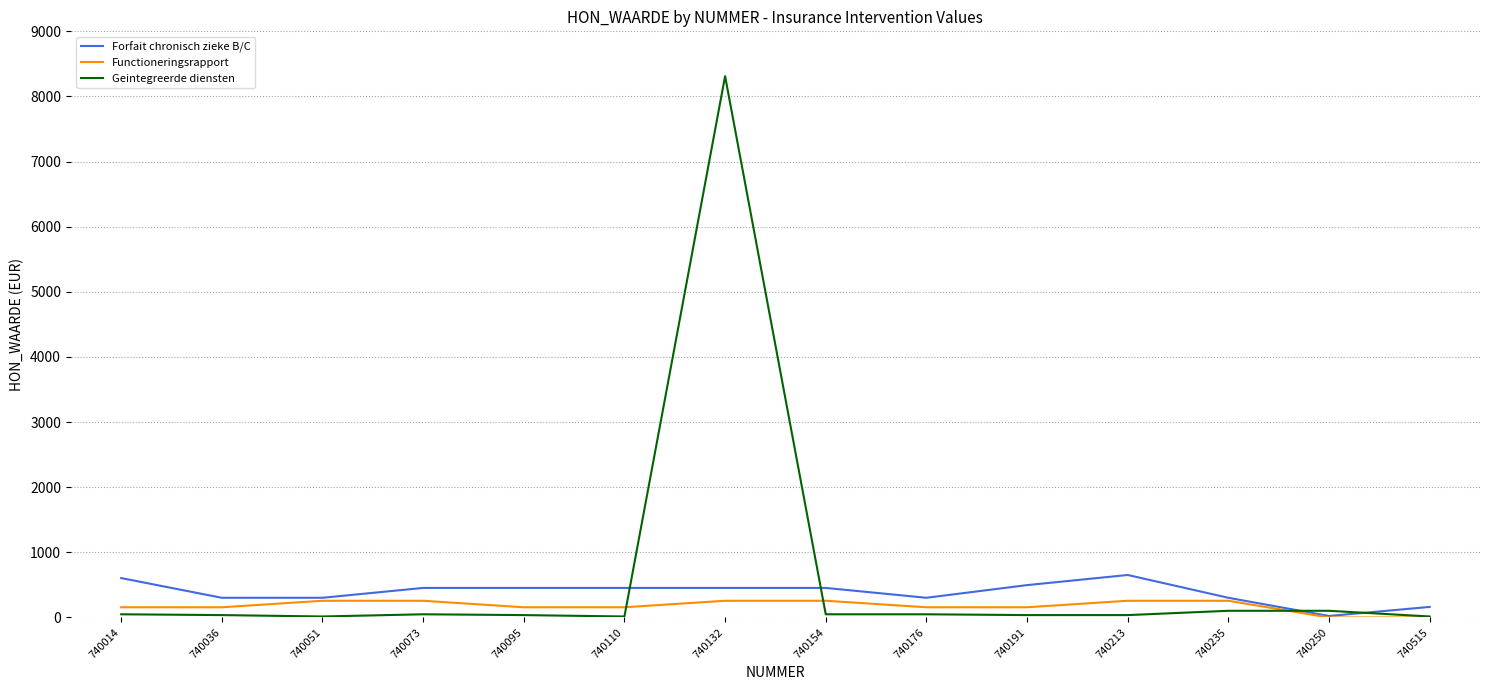

What are all the series names shown in the legend?

Forfait chronisch zieke B/C, Functioneringsrapport, Geintegreerde diensten